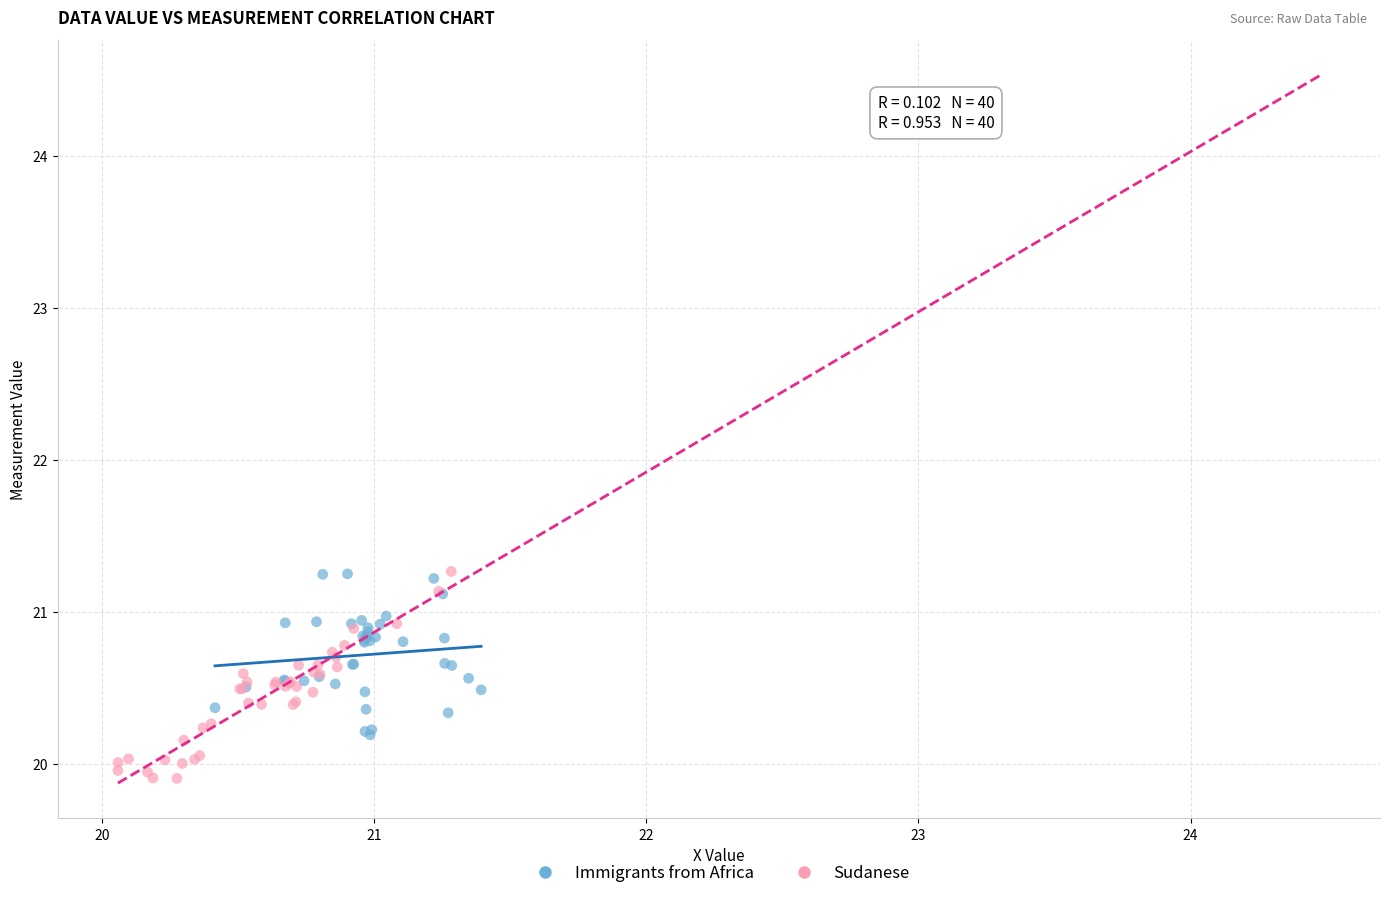

Which series has the widest spread of Y values?

Sudanese